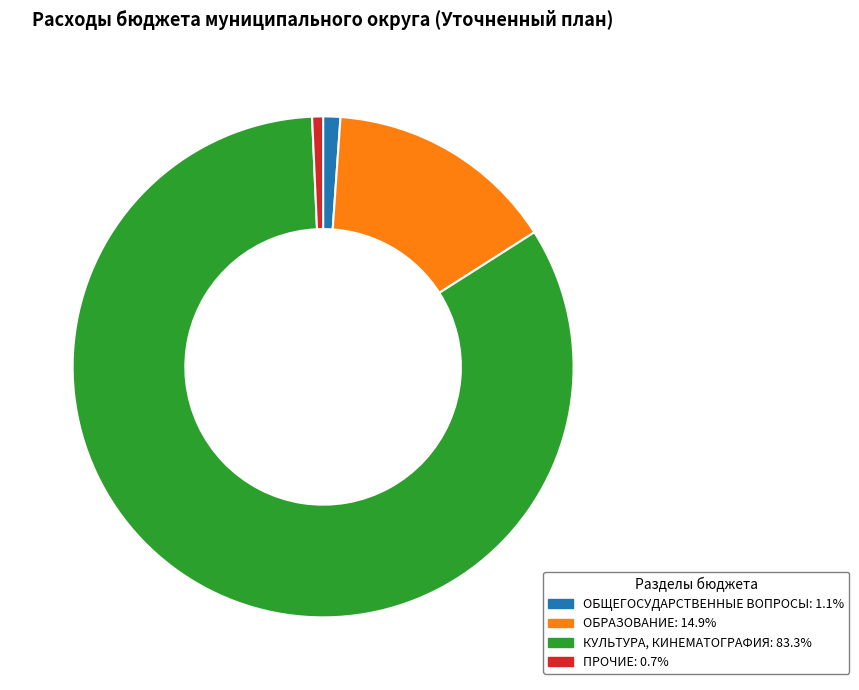

Between КУЛЬТУРА, КИНЕМАТОГРАФИЯ and ОБЩЕГОСУДАРСТВЕННЫЕ ВОПРОСЫ, which is larger?

КУЛЬТУРА, КИНЕМАТОГРАФИЯ